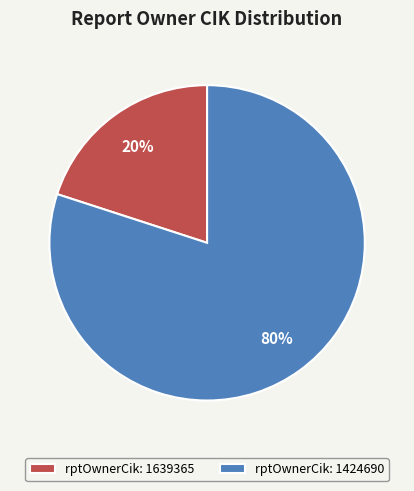

Is the sum of rptOwnerCik: 1424690 and rptOwnerCik: 1639365 greater than half?

Yes